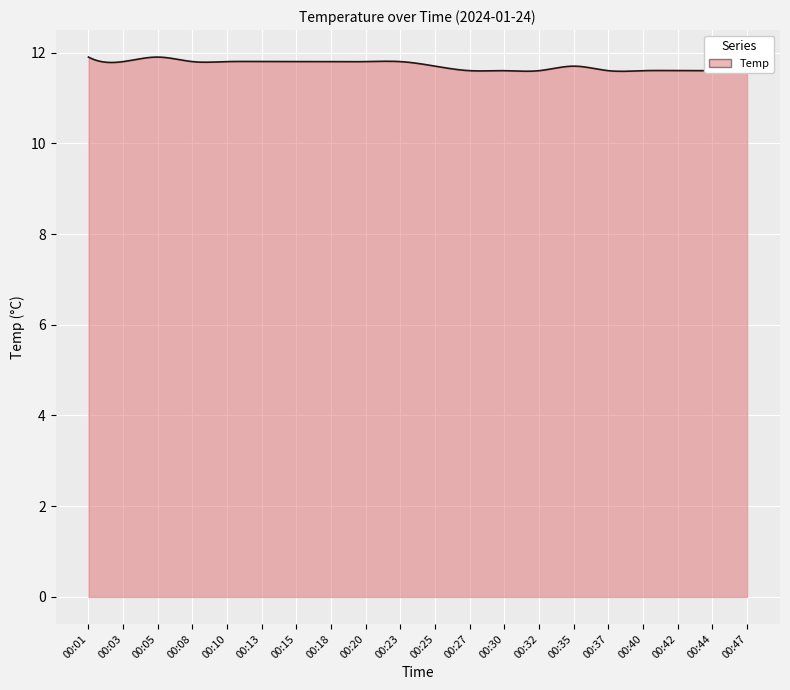

What is the difference between the maximum and minimum values?

0.3